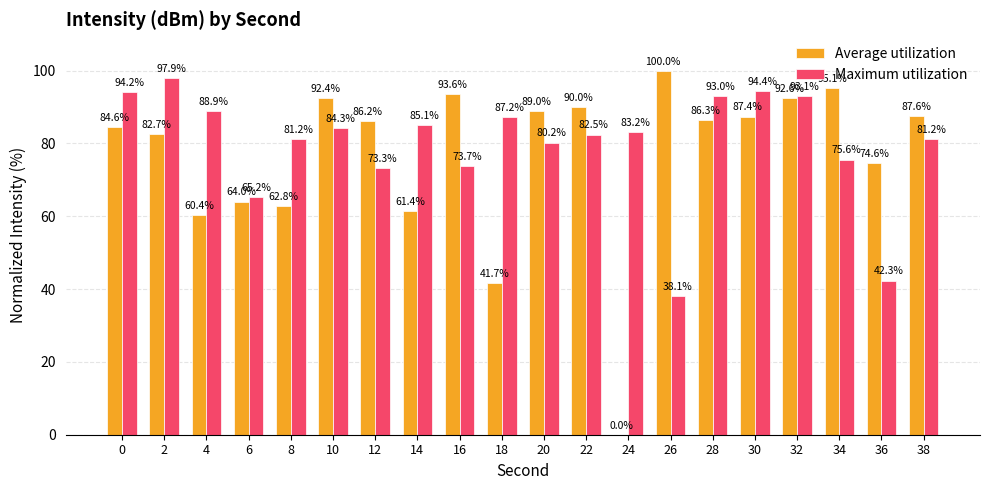

At which category is the sum across all series the highest?

32